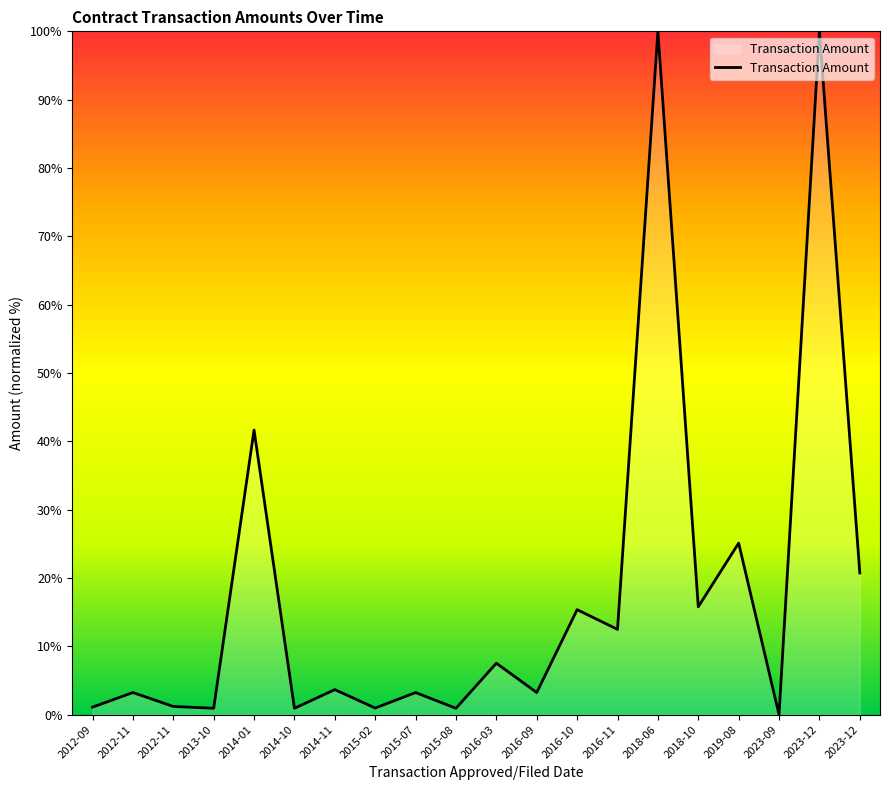

How many lines are shown in the chart?

1